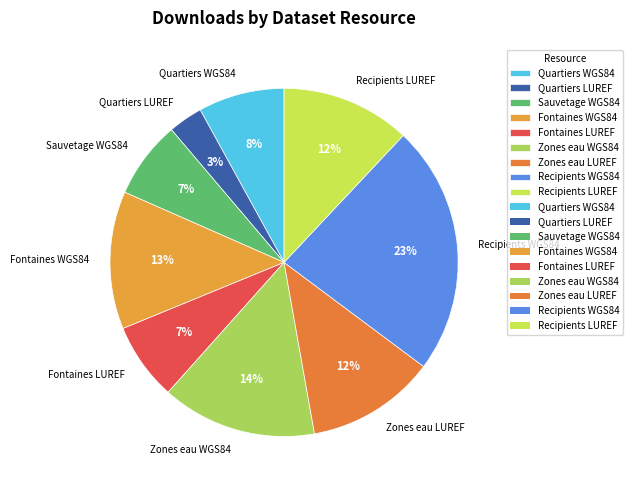

What is the ratio of the value at Quartiers LUREF to the value at Fontaines WGS84?

0.2